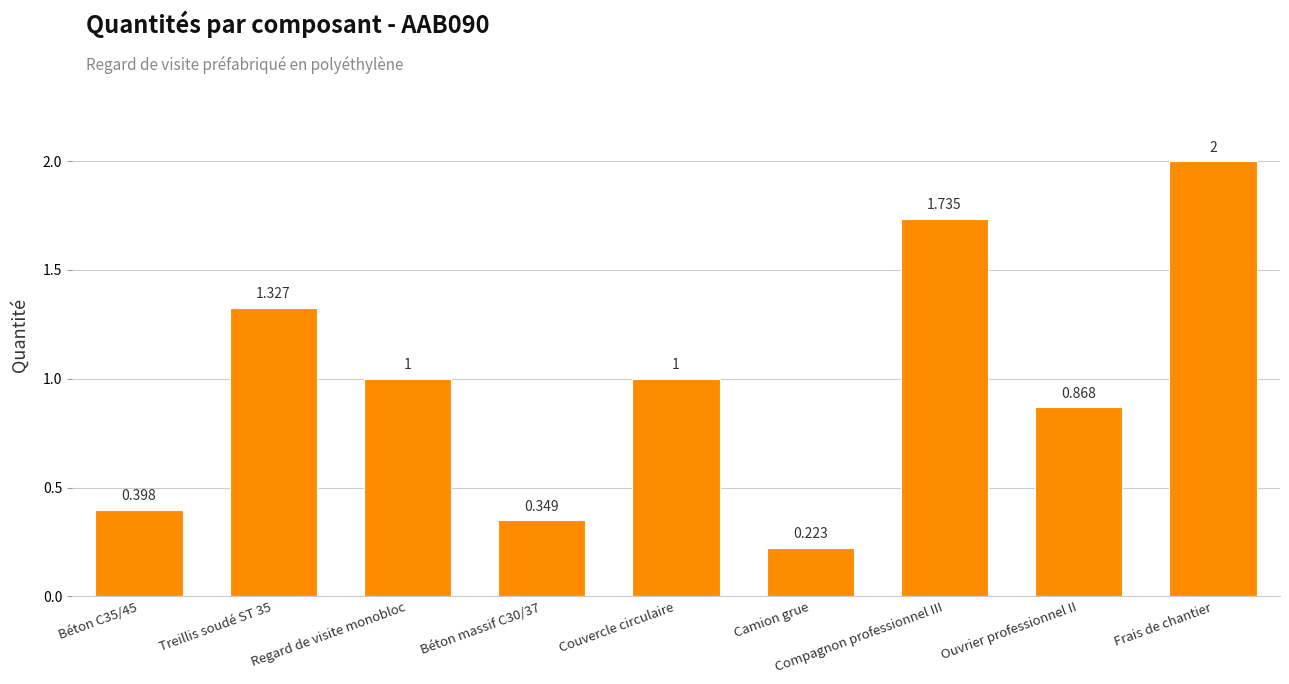

What is the sum of all values?

8.9